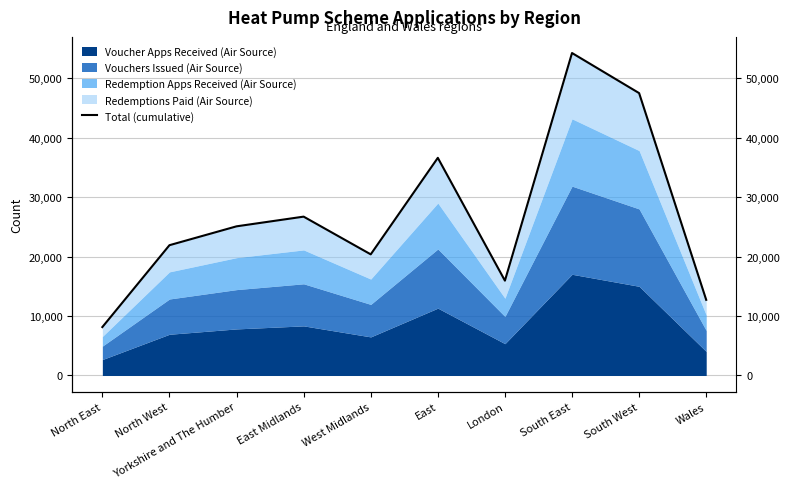

What is the smallest value displayed?

8140